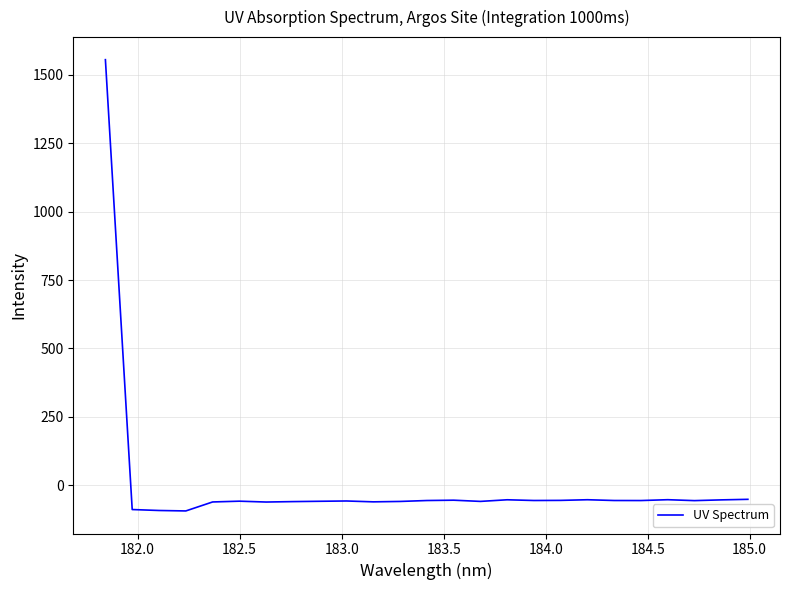

What is the greatest value displayed?

1555.3